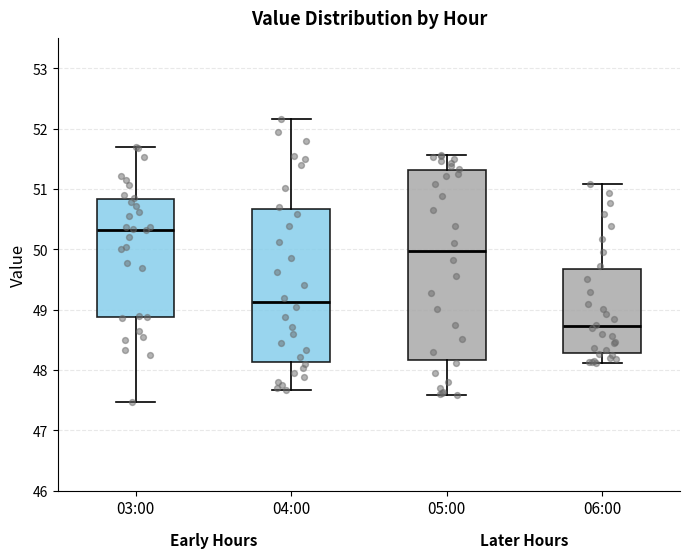

Reading left to right, read every box against the y-axis: the position of its median line, the range the box covers, and the ends of its whiskers. The values are not printed on the chart, so give them approximately, as read against the axis.

03:00: median 50.3, box 48.9 to 50.8, whiskers 47.5 to 51.7
04:00: median 49.1, box 48.1 to 50.7, whiskers 47.7 to 52.2
05:00: median 50.0, box 48.2 to 51.3, whiskers 47.6 to 51.6
06:00: median 48.7, box 48.3 to 49.7, whiskers 48.1 to 51.1